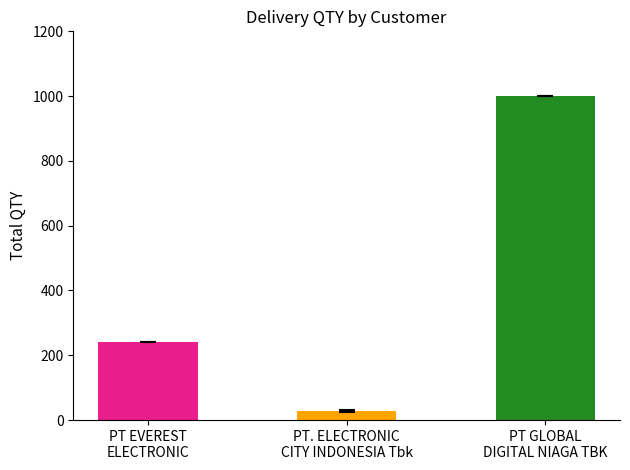

What position from the left is PT EVEREST
ELECTRONIC?

1